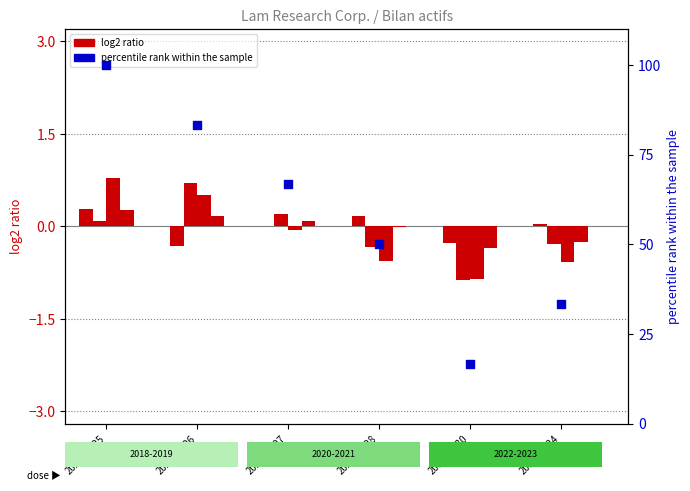

At how many categories does at least one series exceed 19?

5